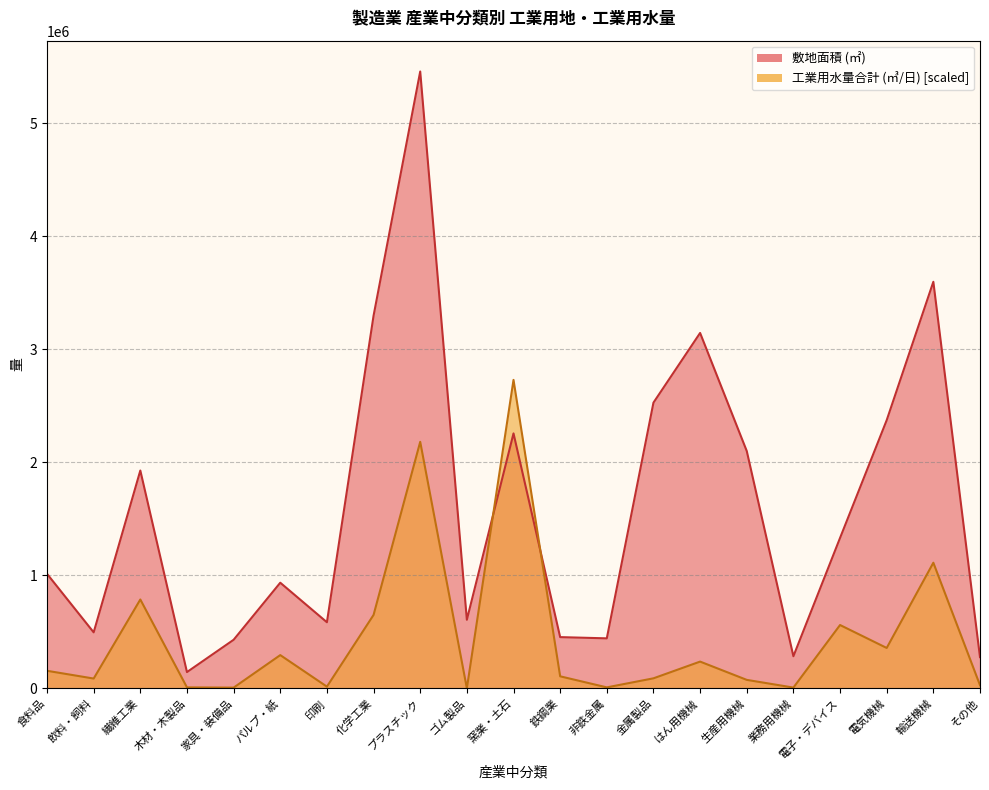

What is the sum of the 工業用水量合計 (㎥/日) values at 木材・木製品 and 窯業・土石?

2735760.7